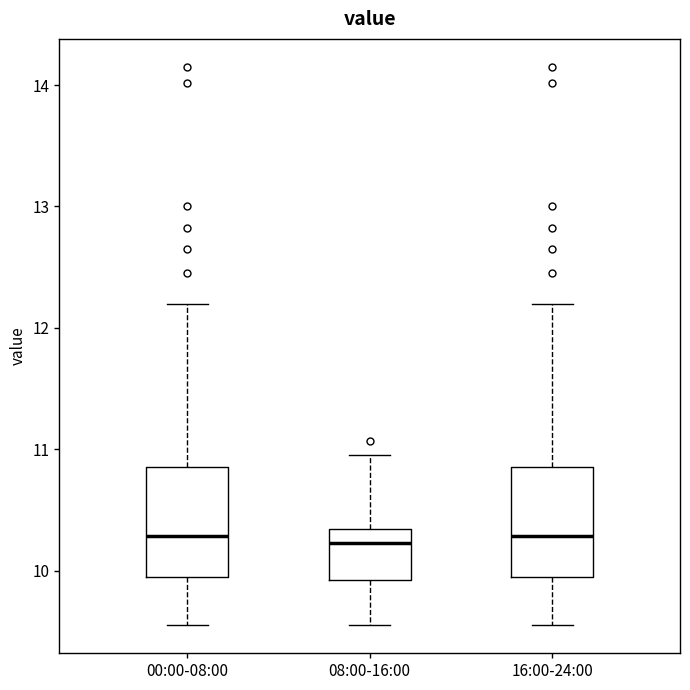

Where is the lower edge of the box for 16:00-24:00 on the y-axis? The values are not printed on the chart, so give them approximately, as read against the axis.

9.9